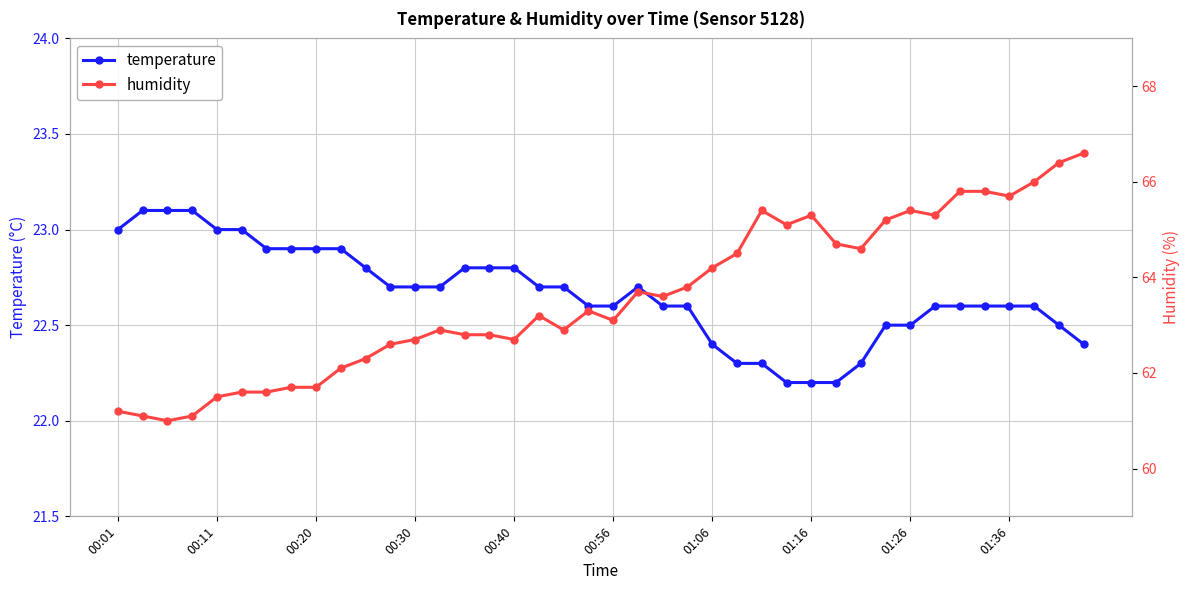

Reading left to right, extract all data points from this chart.

temperature: 23.0	23.1	23.1	23.1	23.0	23.0	22.9	22.9	22.9	22.9	22.8	22.7	22.7	22.7	22.8	22.8	22.8	22.7	22.7	22.6	22.6	22.7	22.6	22.6	22.4	22.3	22.3	22.2	22.2	22.2	22.3	22.5	22.5	22.6	22.6	22.6	22.6	22.6	22.5	22.4
humidity: 61.2	61.1	61.0	61.1	61.5	61.6	61.6	61.7	61.7	62.1	62.3	62.6	62.7	62.9	62.8	62.8	62.7	63.2	62.9	63.3	63.1	63.7	63.6	63.8	64.2	64.5	65.4	65.1	65.3	64.7	64.6	65.2	65.4	65.3	65.8	65.8	65.7	66.0	66.4	66.6